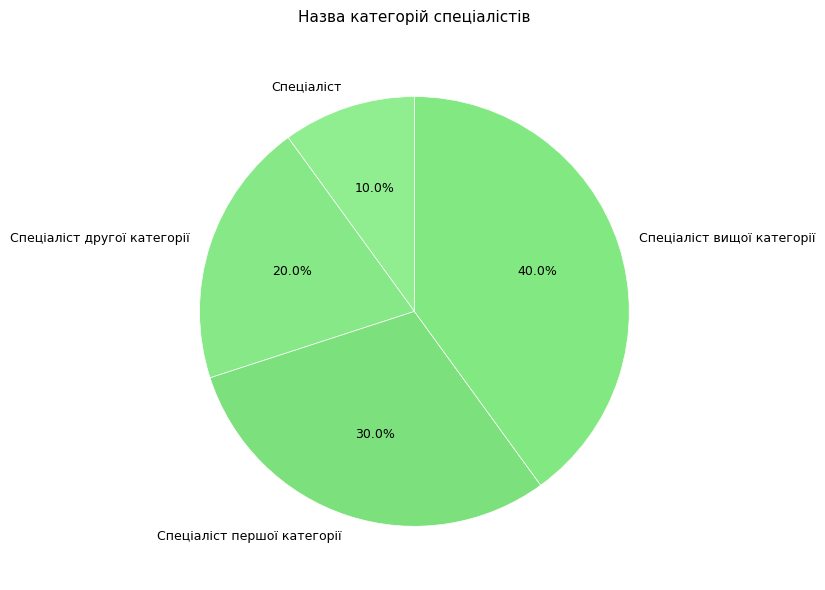

True or false: Спеціаліст другої категорії accounts for 27% of the total.

False